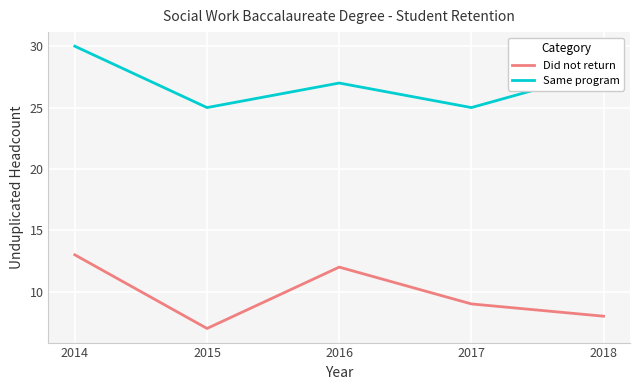

True or false: Same program has more than 0 points higher than both neighbors.

True